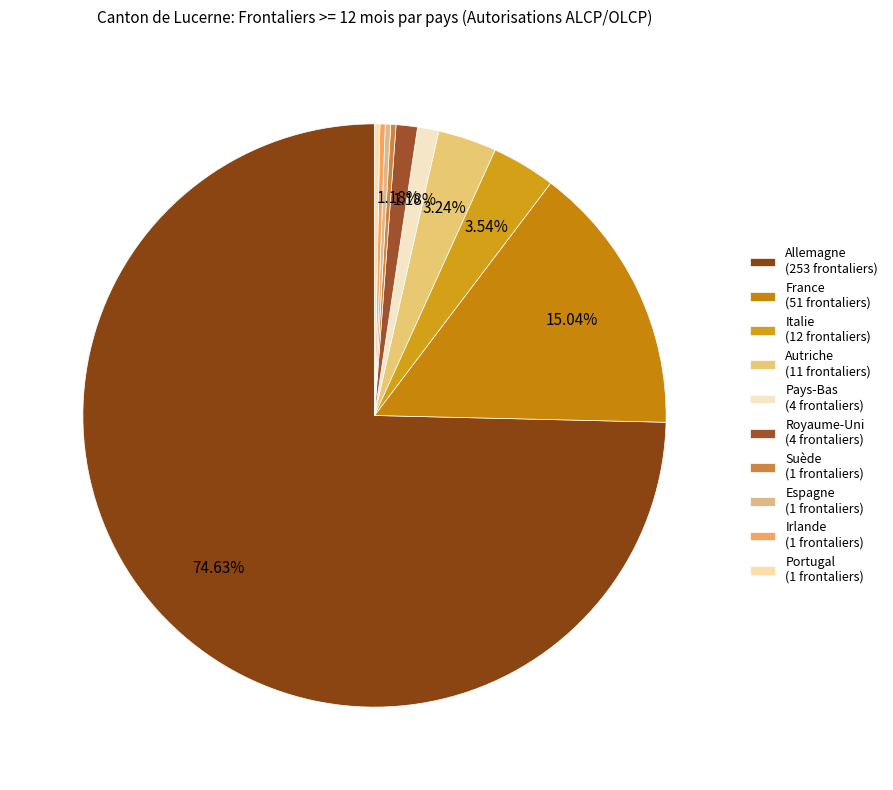

What is the change in value from Italie to Irlande?

-11